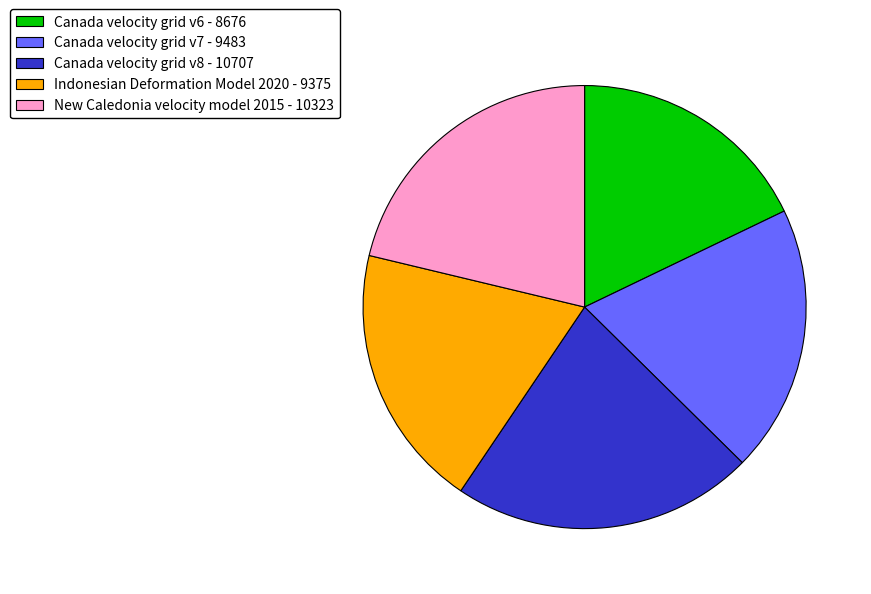

Which has a higher value, New Caledonia velocity model 2015 - 10323 or Canada velocity grid v6 - 8676?

New Caledonia velocity model 2015 - 10323